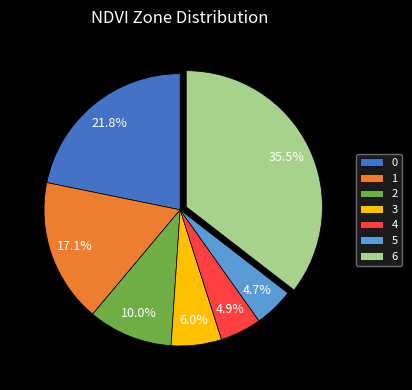

Which category has the biggest portion of the pie?

6